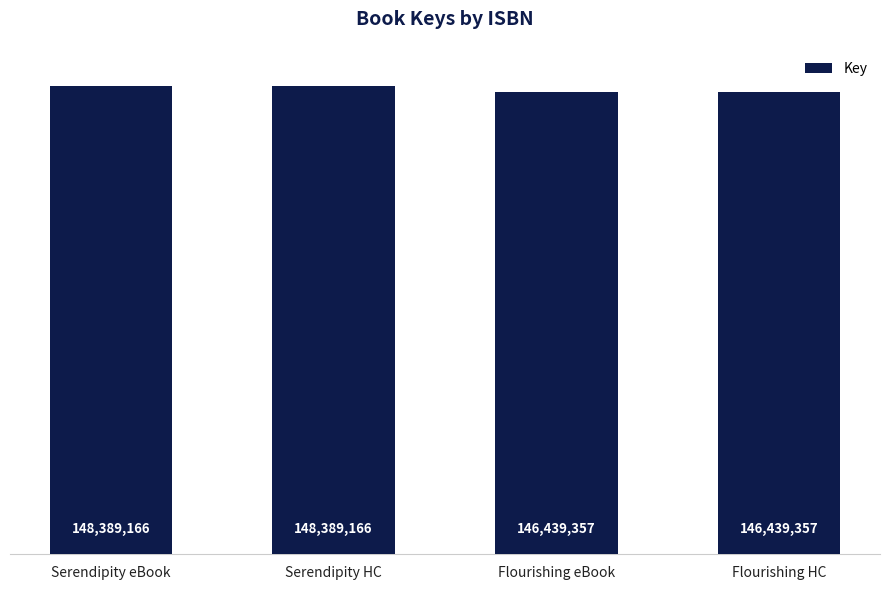

Between Serendipity eBook and Flourishing eBook, which is larger?

Serendipity eBook